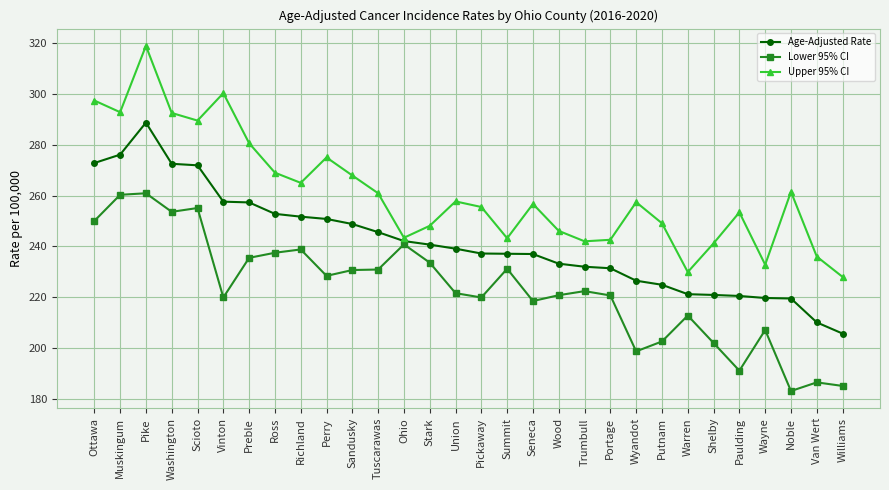

Which series has the largest range (max minus min)?

Upper 95% CI